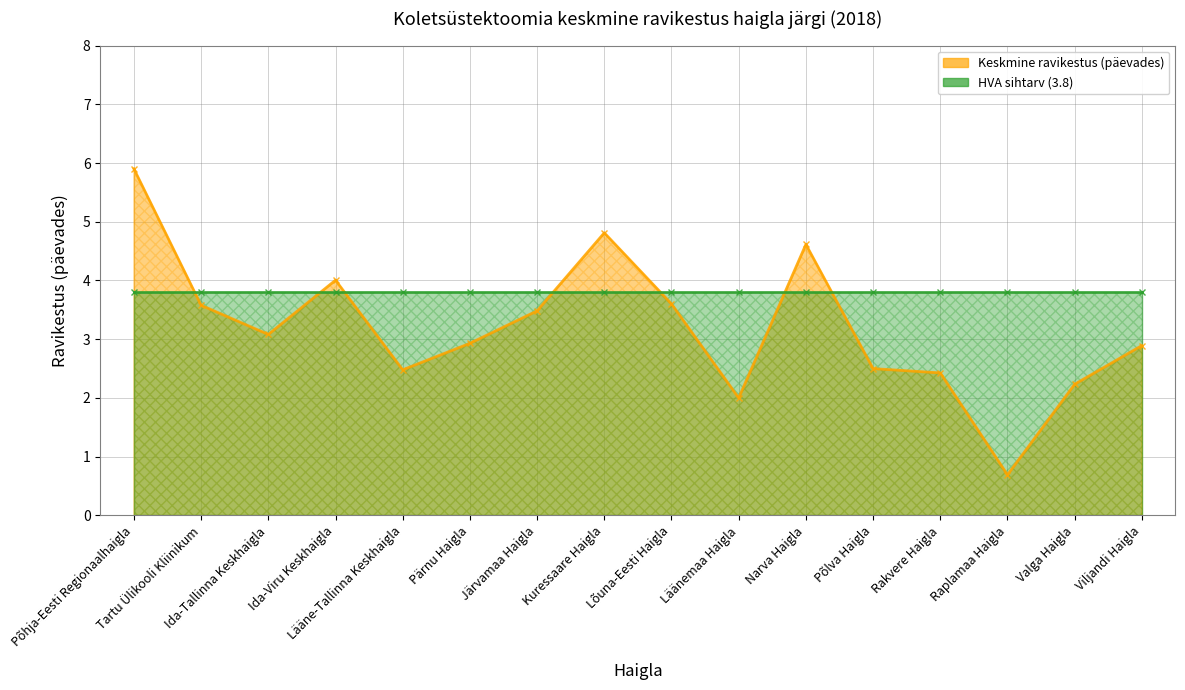

The chart shows a value of 5.1 at Pärnu Haigla. True or false?

False